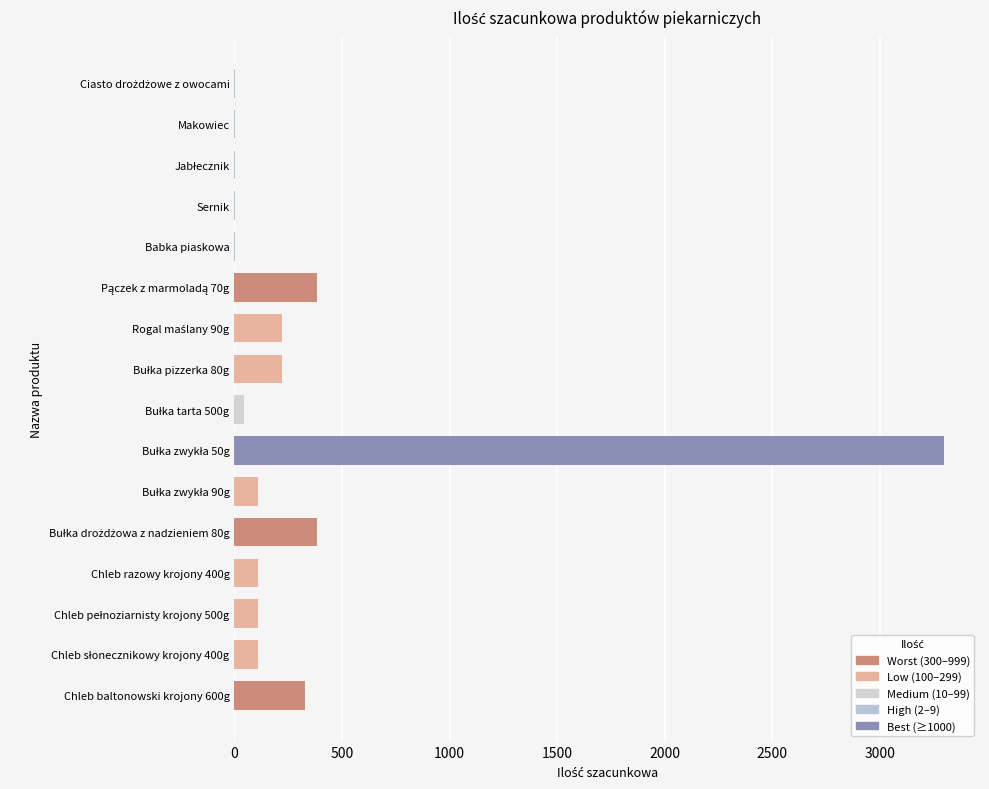

What is the maximum value shown in the chart?

3300.0